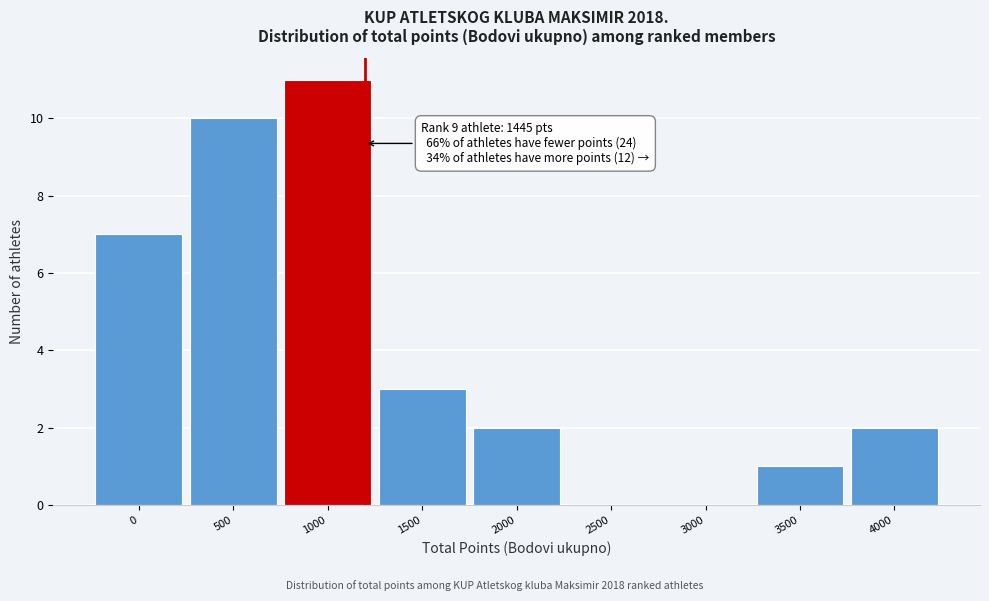

Reading left to right, what are all the values shown in this chart?

0=7	500=10	1000=11	1500=3	2000=2	2500=0	3000=0	3500=1	4000=2